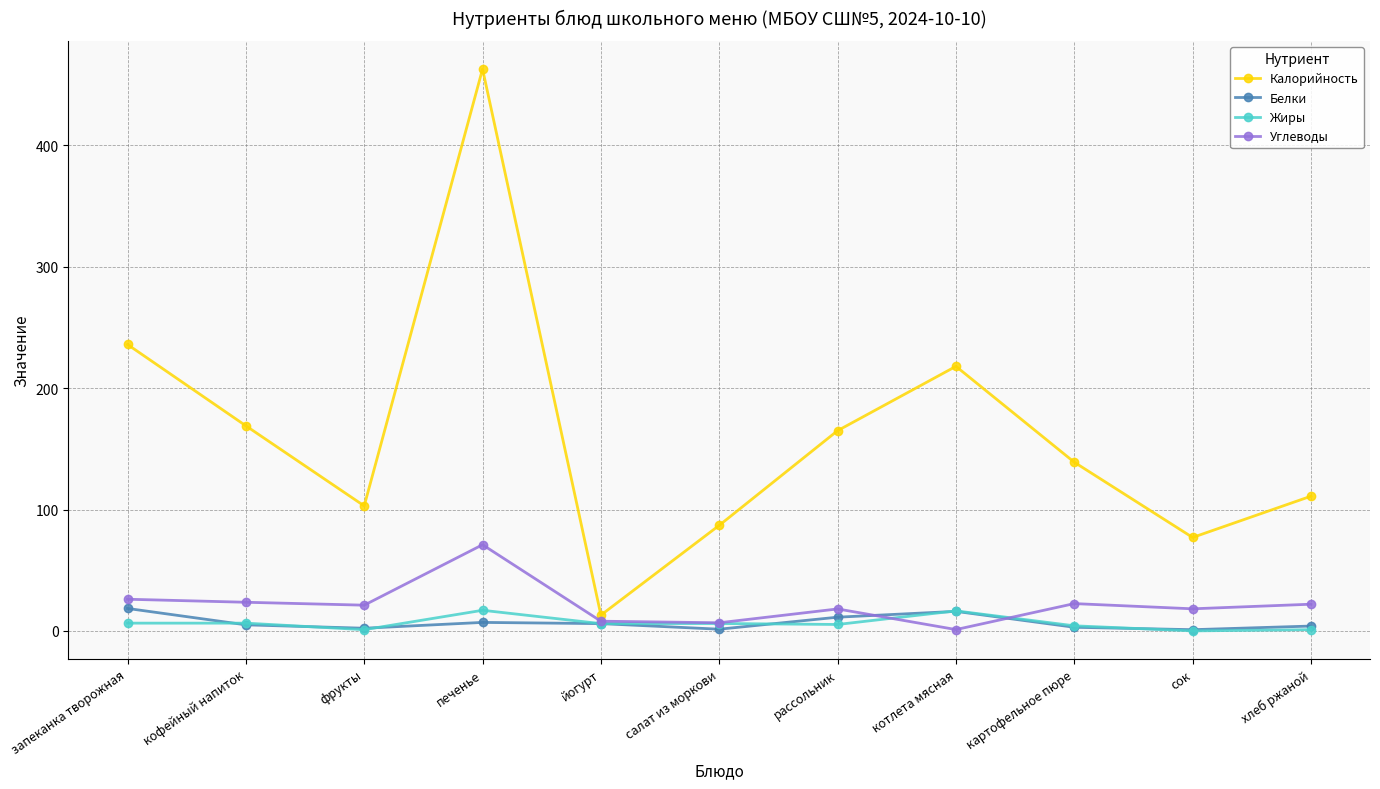

Which series has the largest total across all categories?

Калорийность